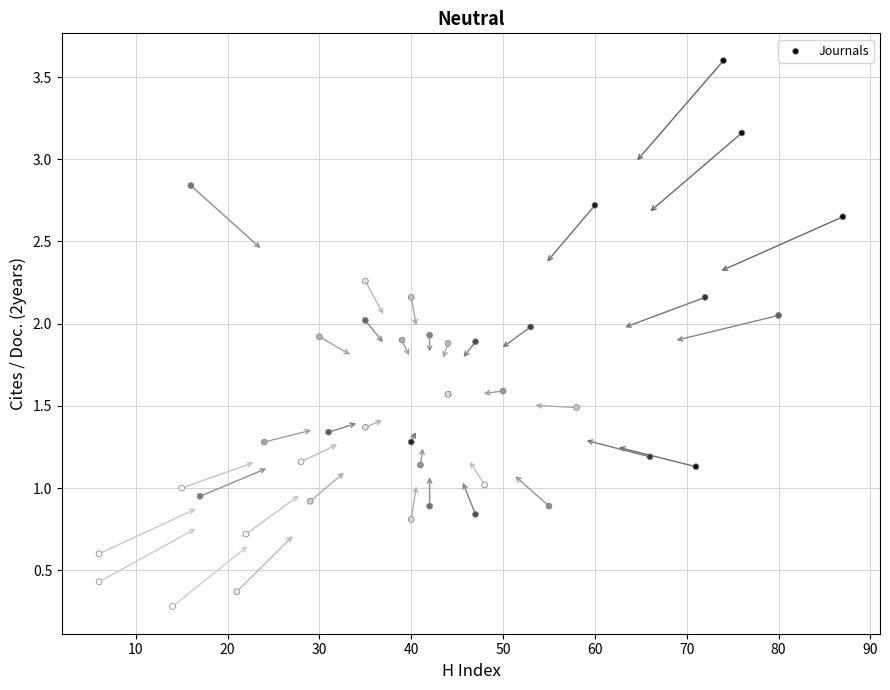

What is the range of Y values (max minus min)?

3.3